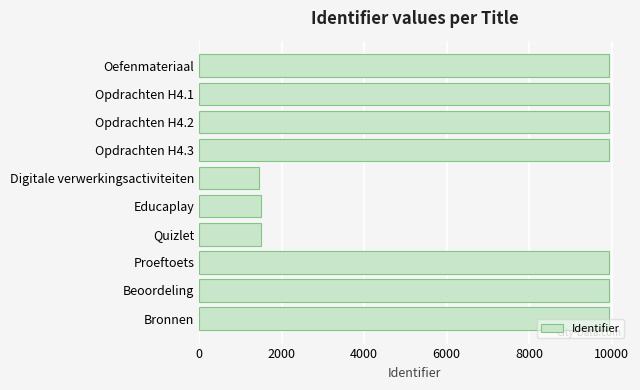

Approximately how many times larger is the value at Digitale verwerkingsactiviteiten compared to Quizlet?

1.0